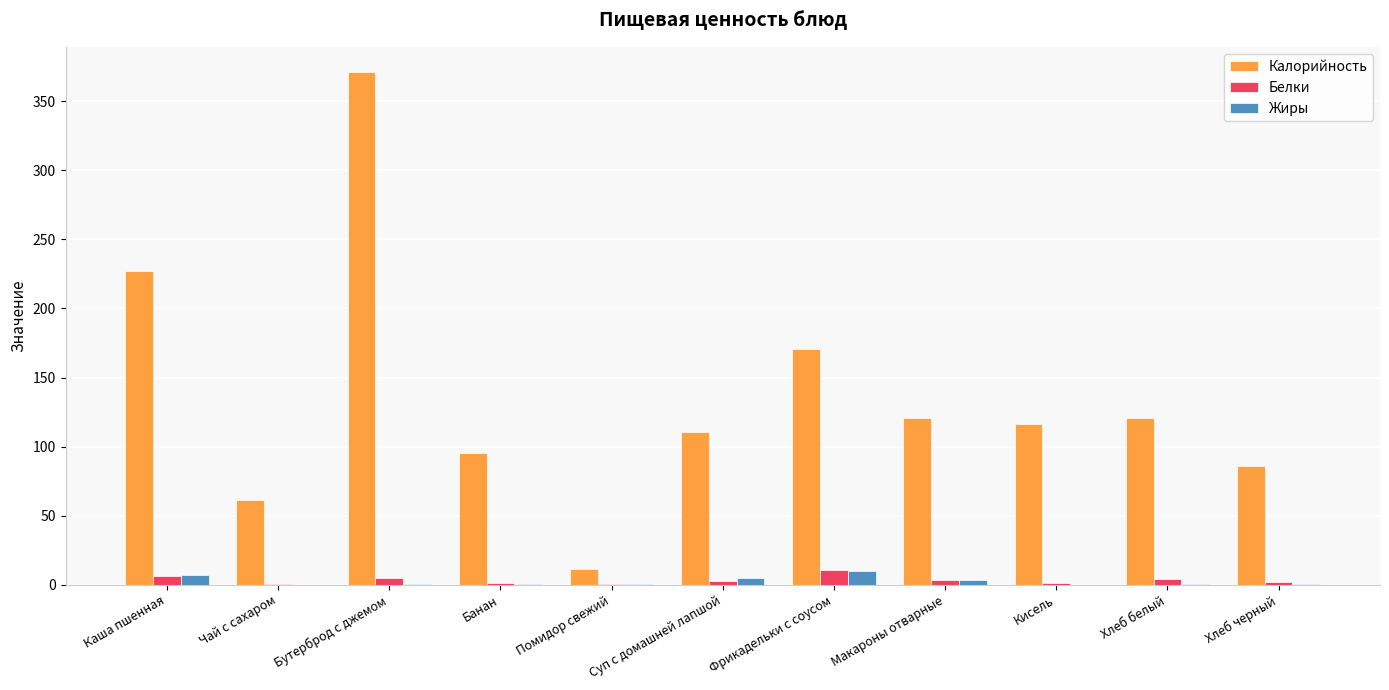

Which series has the largest total across all categories?

Калорийность